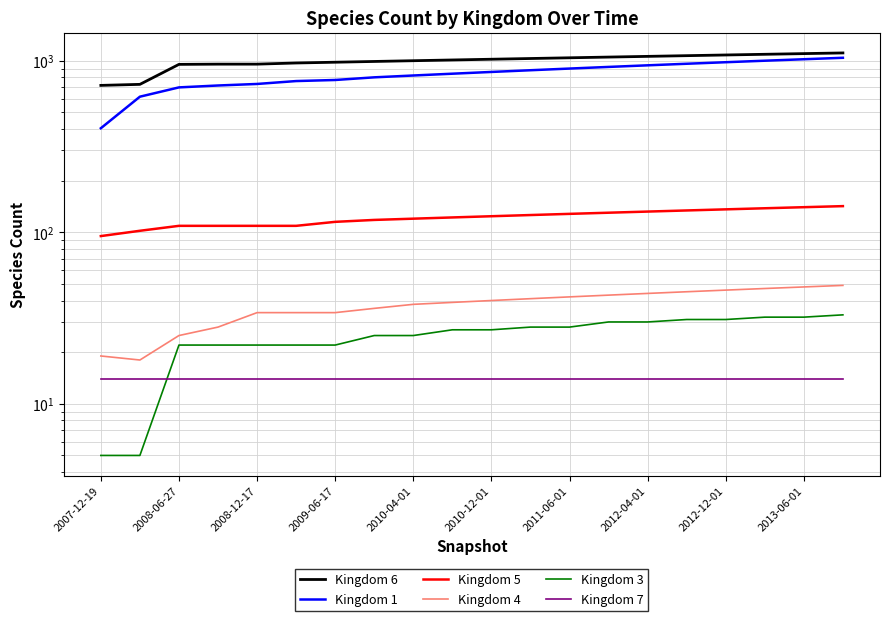

Which series has the largest total across all categories?

Kingdom 6